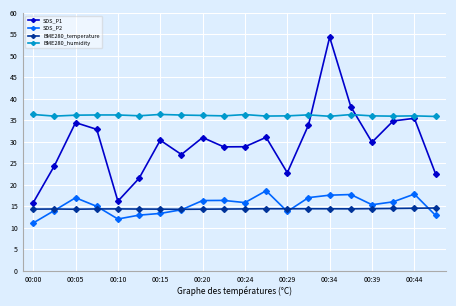

Rank the series by their maximum value, from lowest to highest.

BME280_temperature, SDS_P2, BME280_humidity, SDS_P1